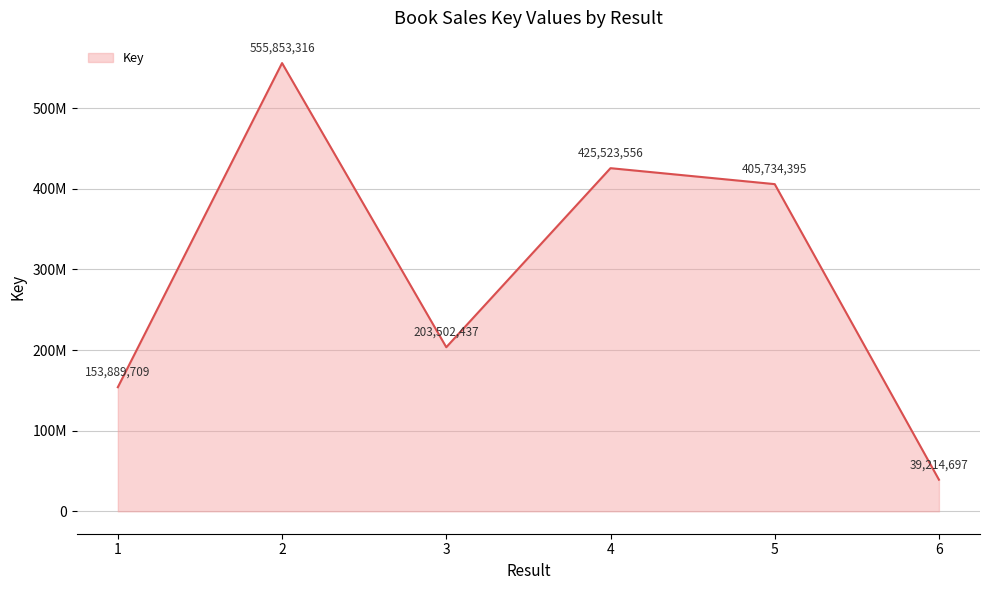

Reading left to right, transcribe all the data shown in this chart.

1=153889709	2=555853316	3=203502437	4=425523556	5=405734395	6=39214697